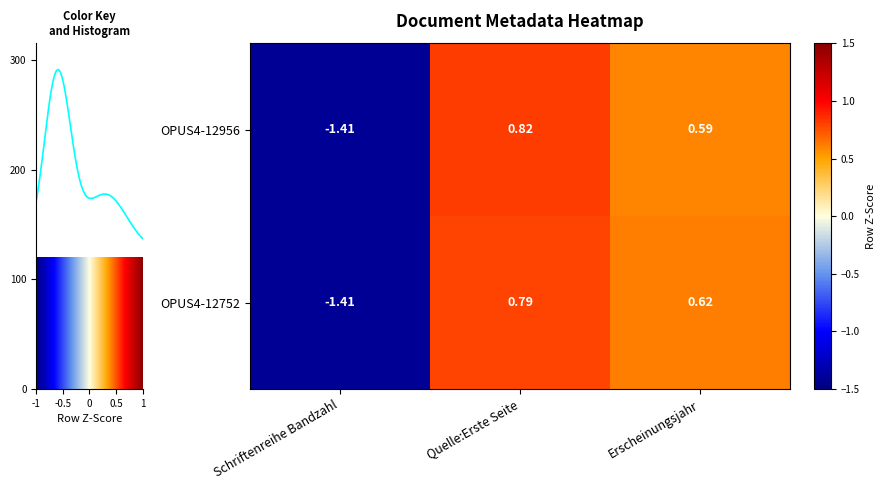

How many positive values does the OPUS4-12956 series have?

2